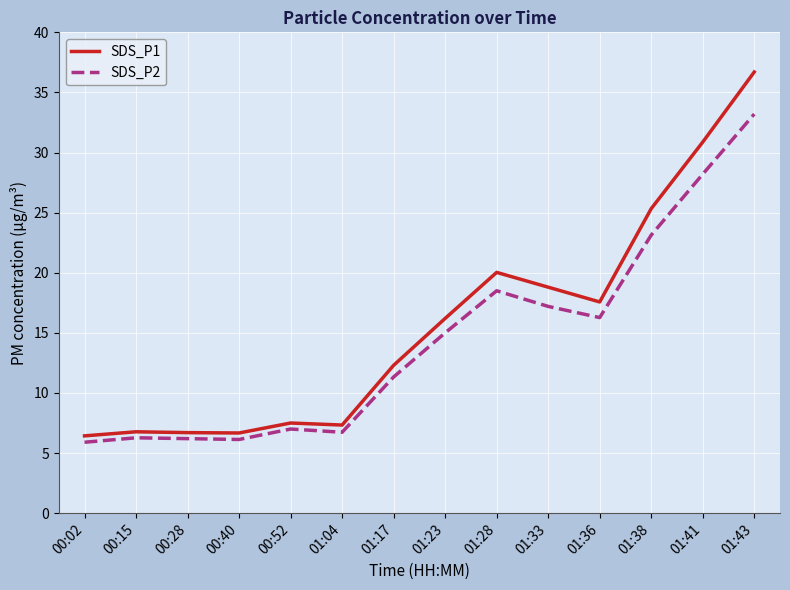

Rank the series at 01:41 from lowest to highest value.

SDS_P2, SDS_P1